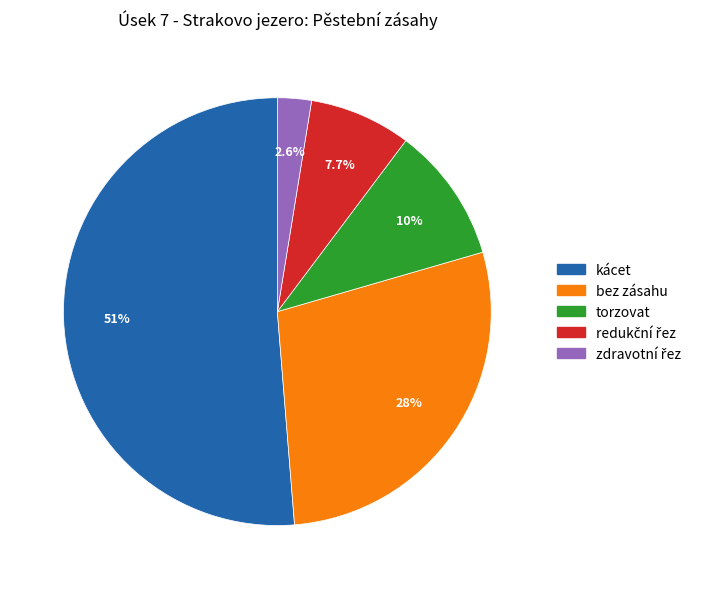

Which category has the biggest portion of the pie?

kácet